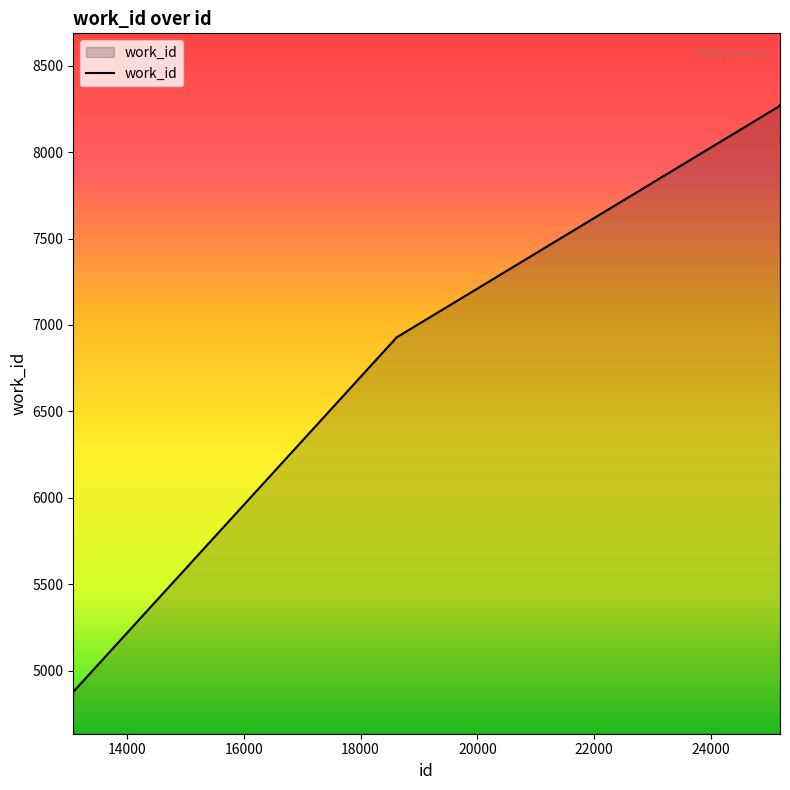

What is the difference between the maximum and minimum values?

3396